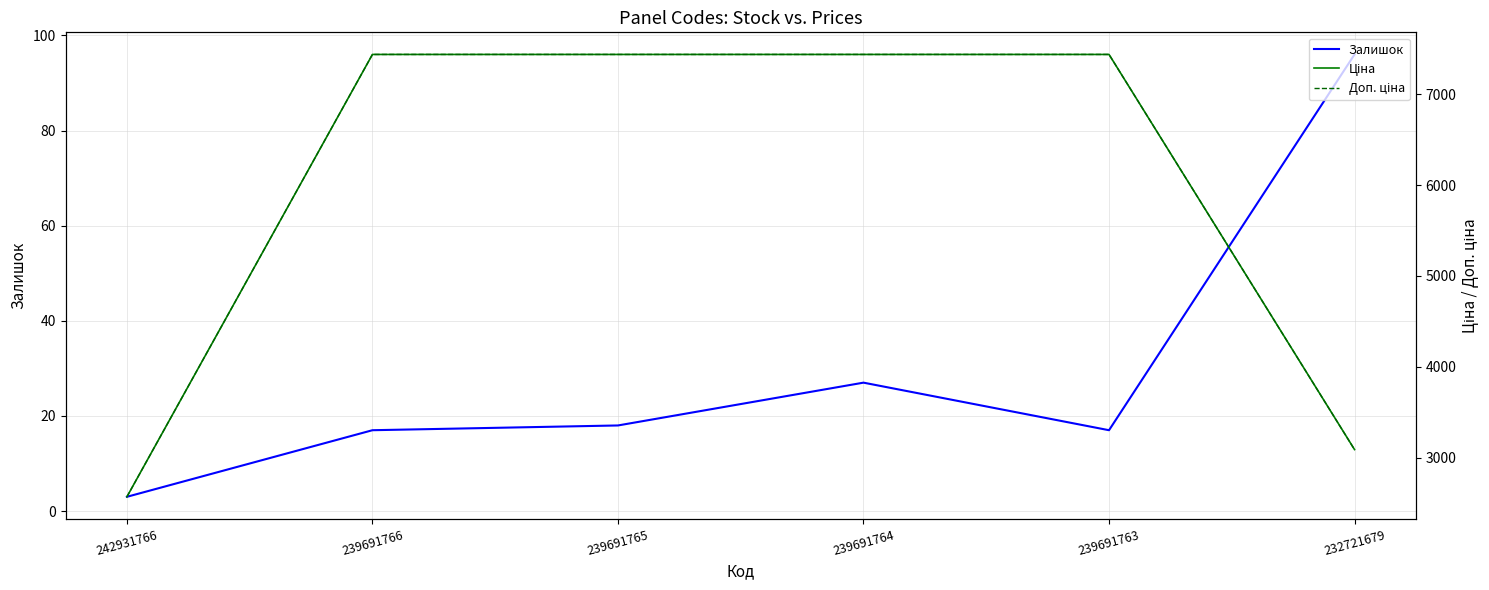

At which label does Ціна reach its peak?

239691766